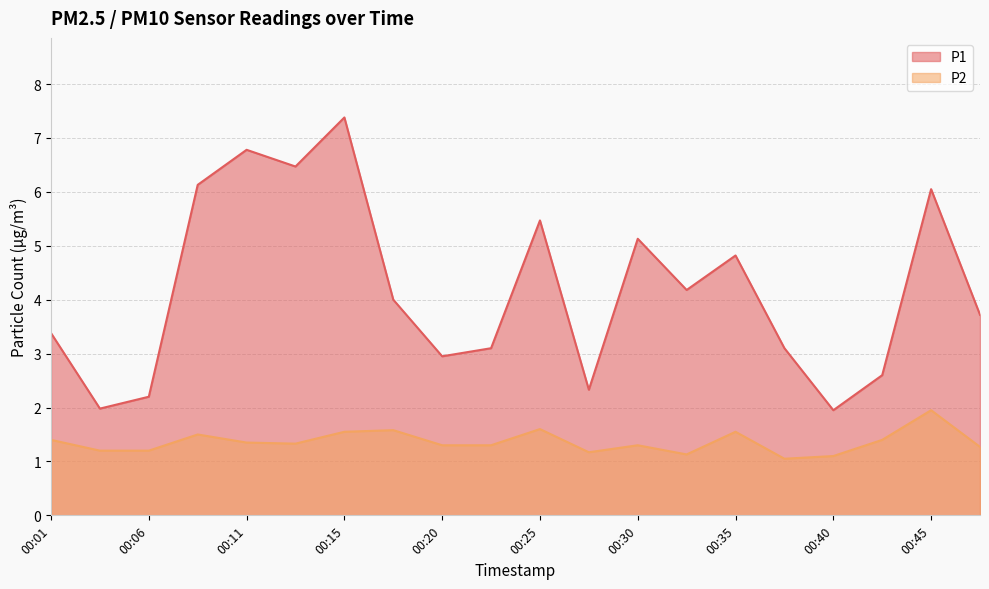

Which series has the largest range (max minus min)?

P1